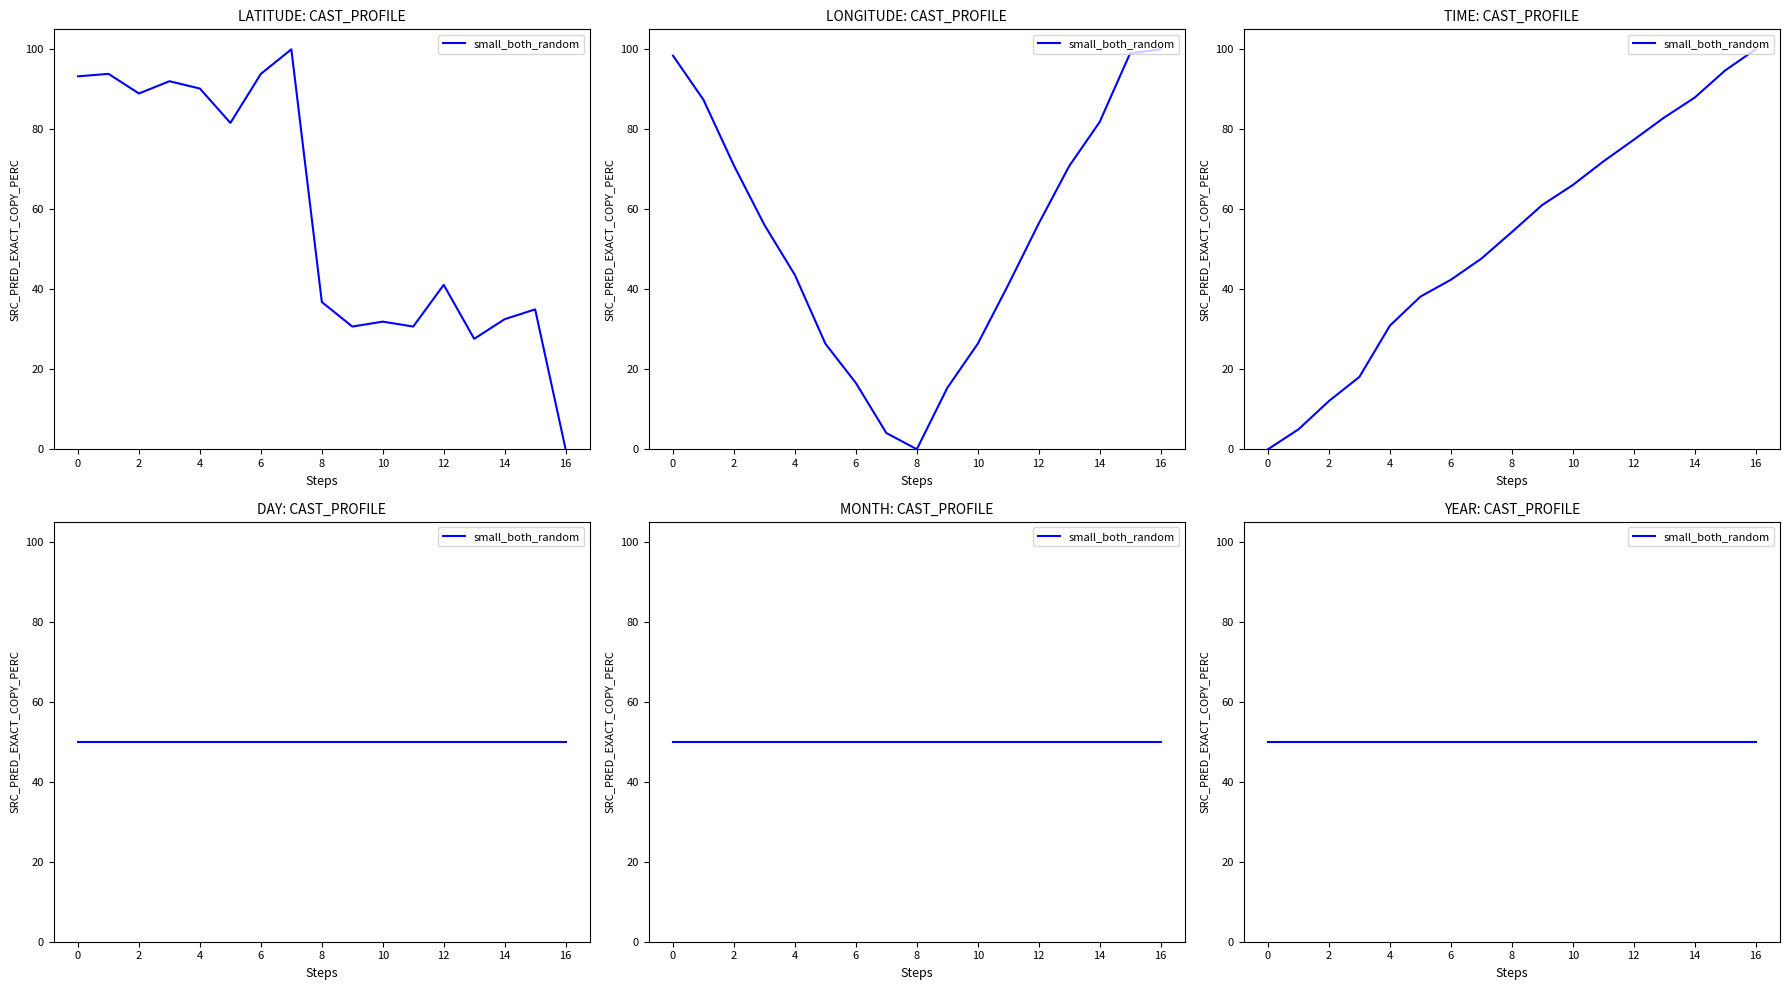

Between 13 and 14, which is larger?

14